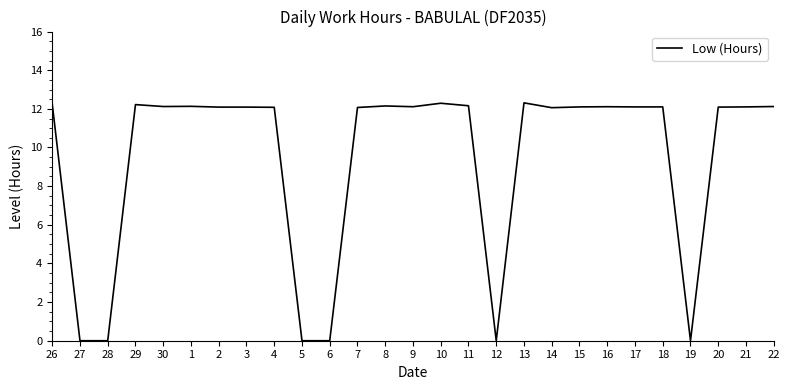

What is the average value?

9.4